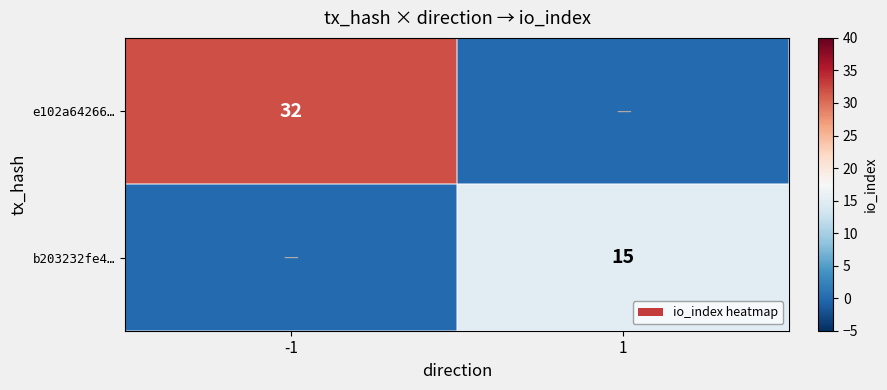

The value of b203232fe4… at 1 is 9. True or false?

False